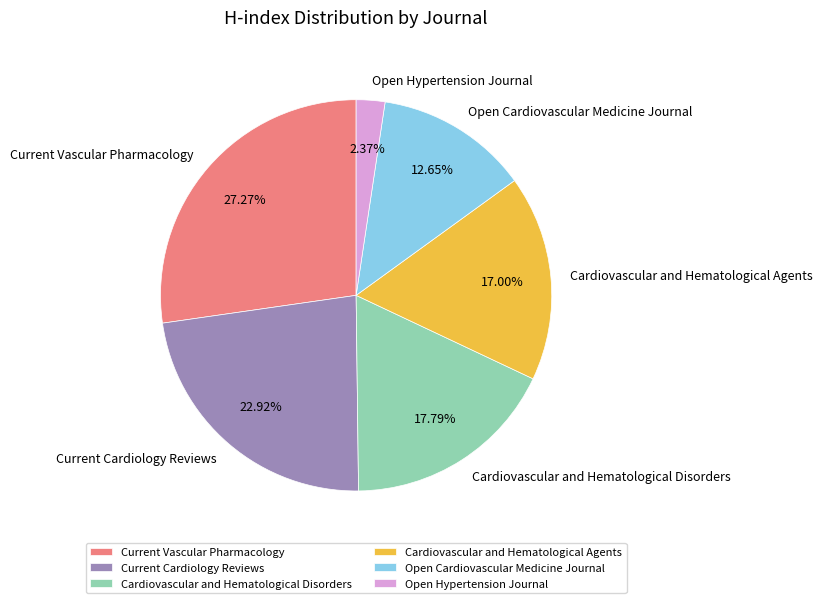

The Cardiovascular and Hematological Disorders slice represents 11% of the pie. True or false?

False